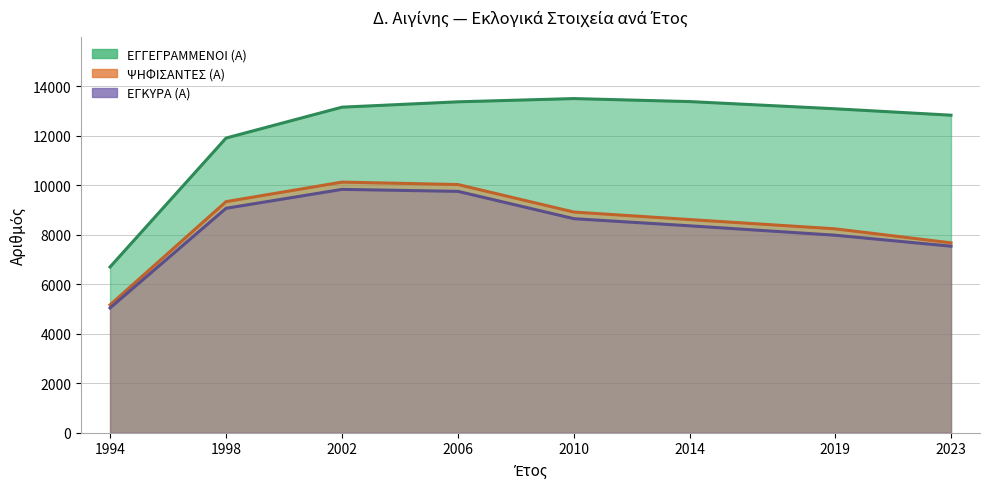

True or false: ΕΓΚΥΡΑ (Α) and ΨΗΦΙΣΑΝΤΕΣ (Α) cross at least once.

False